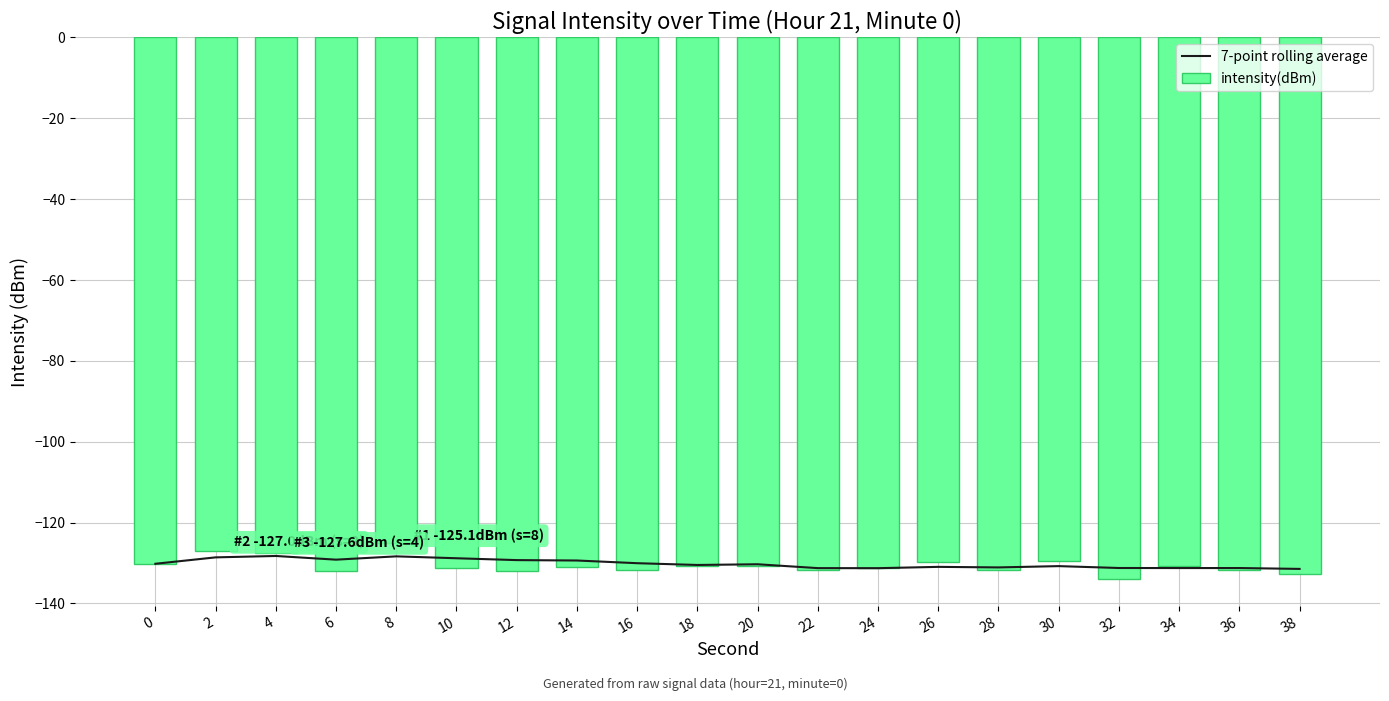

At 2, list the series in order from largest to smallest.

intensity(dBm), 7-point rolling average